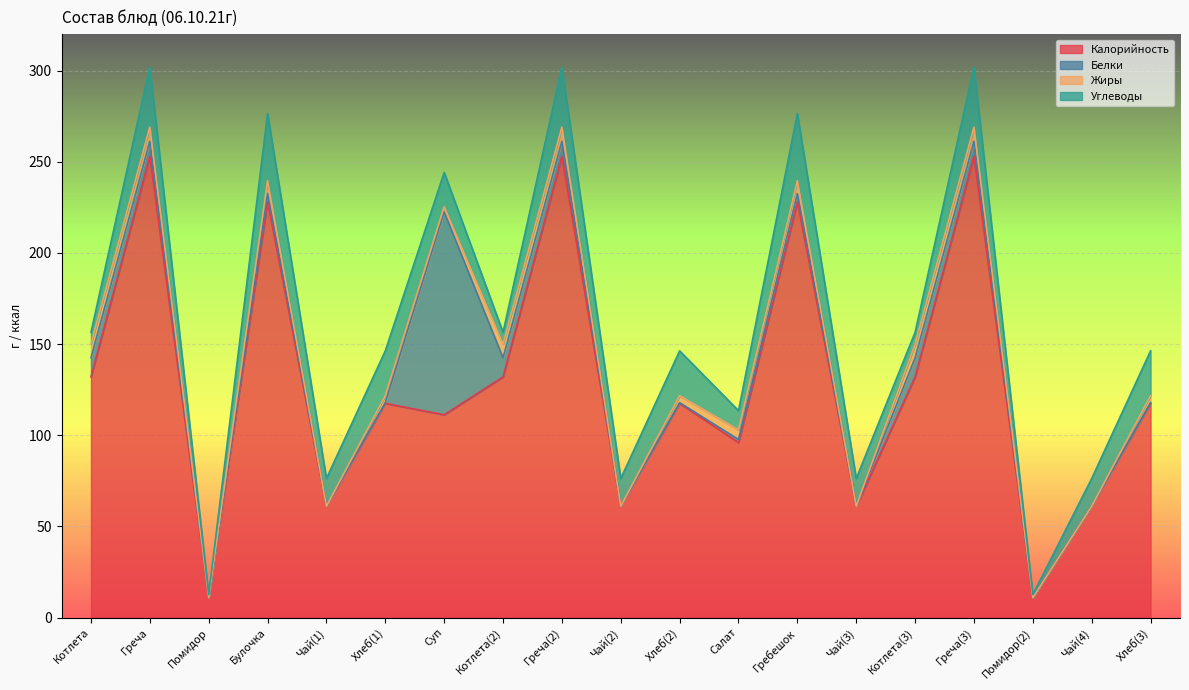

What is the maximum value shown in the chart?

253.0